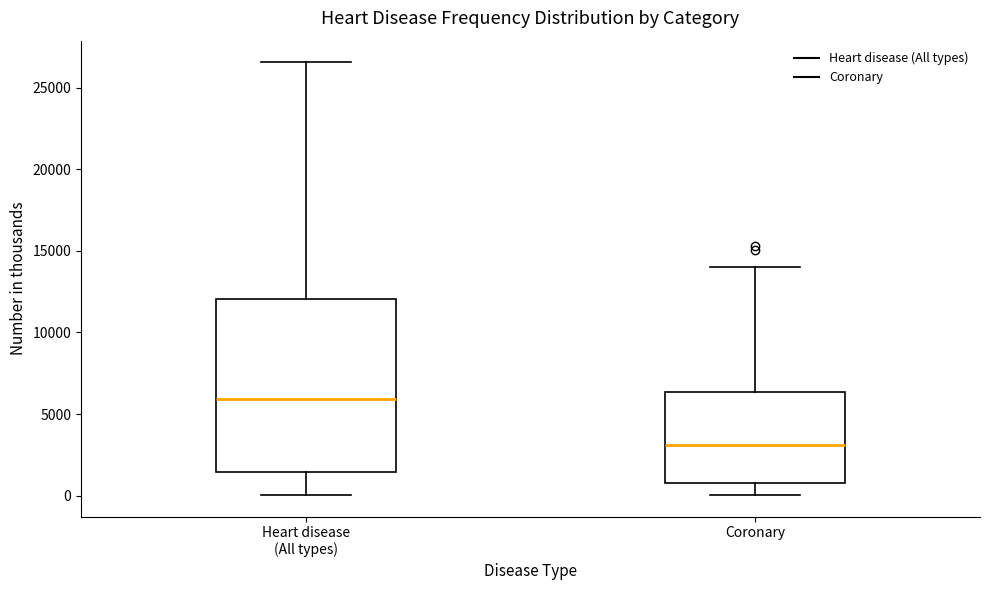

Reading left to right, read every box against the y-axis: the position of its median line, the range the box covers, and the ends of its whiskers. The values are not printed on the chart, so give them approximately, as read against the axis.

Heart disease (All types): median 6000, box 1500 to 12000, whiskers 0 to 26500
Coronary: median 3000, box 1000 to 6500, whiskers 0 to 14000